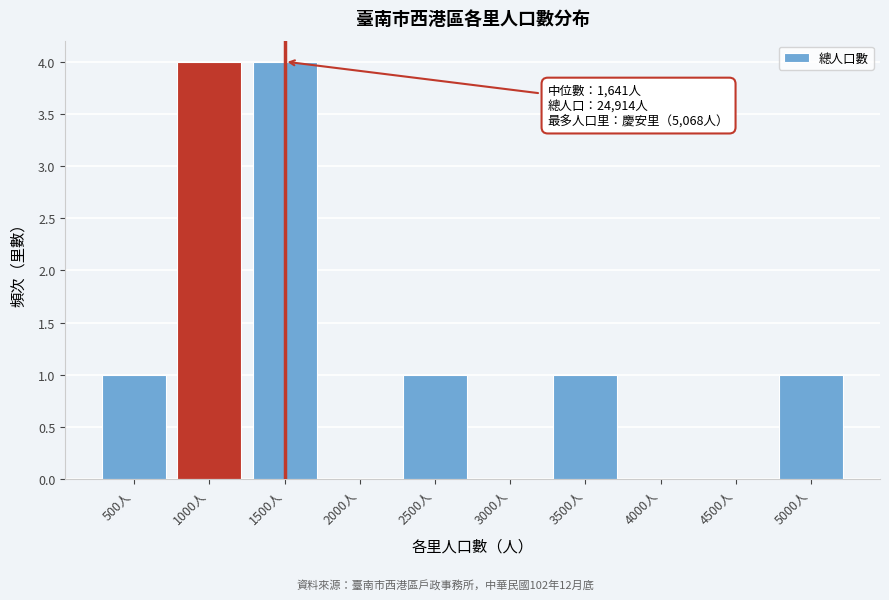

Reading left to right, list all the values displayed in this chart.

500人=1	1000人=4	1500人=4	2000人=0	2500人=1	3000人=0	3500人=1	4000人=0	4500人=0	5000人=1